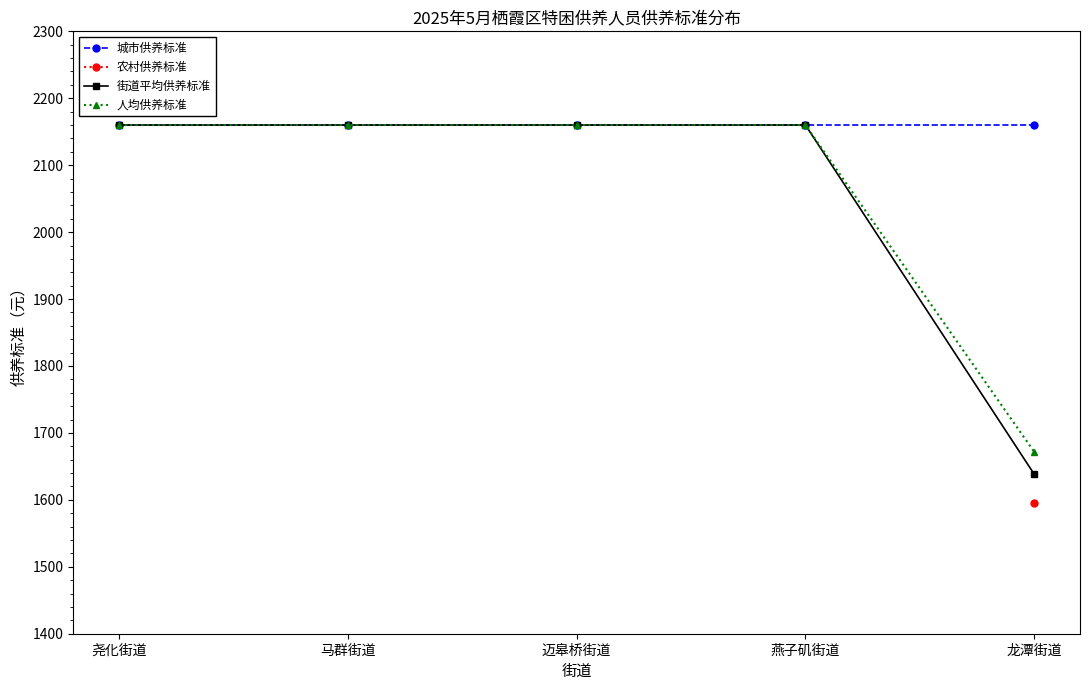

At which category does the chart reach its minimum across all series?

龙潭街道